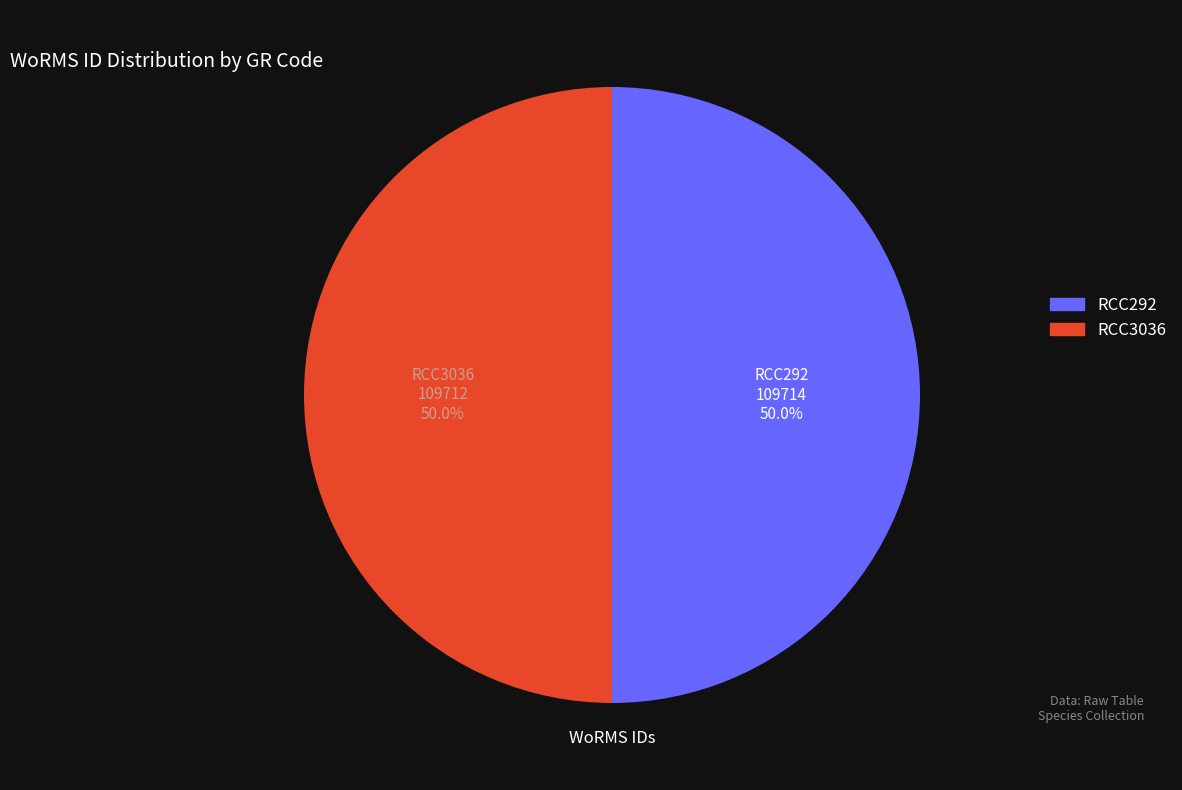

How much of the chart is everything except RCC3036?

50.0%